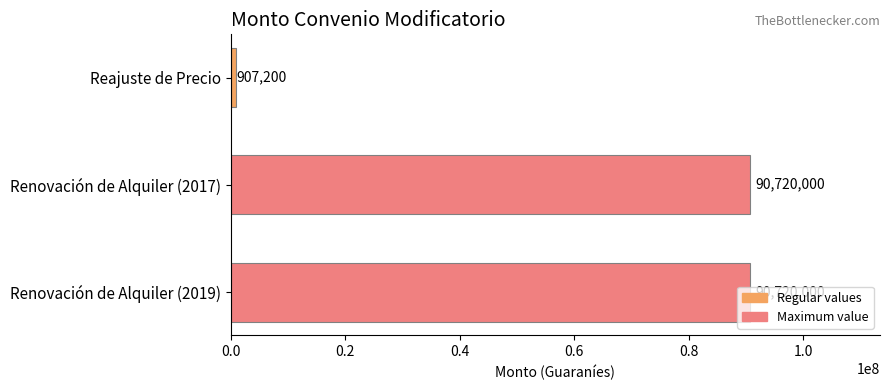

What is the label of the 3rd bar from the top?

Renovación de Alquiler (2019)